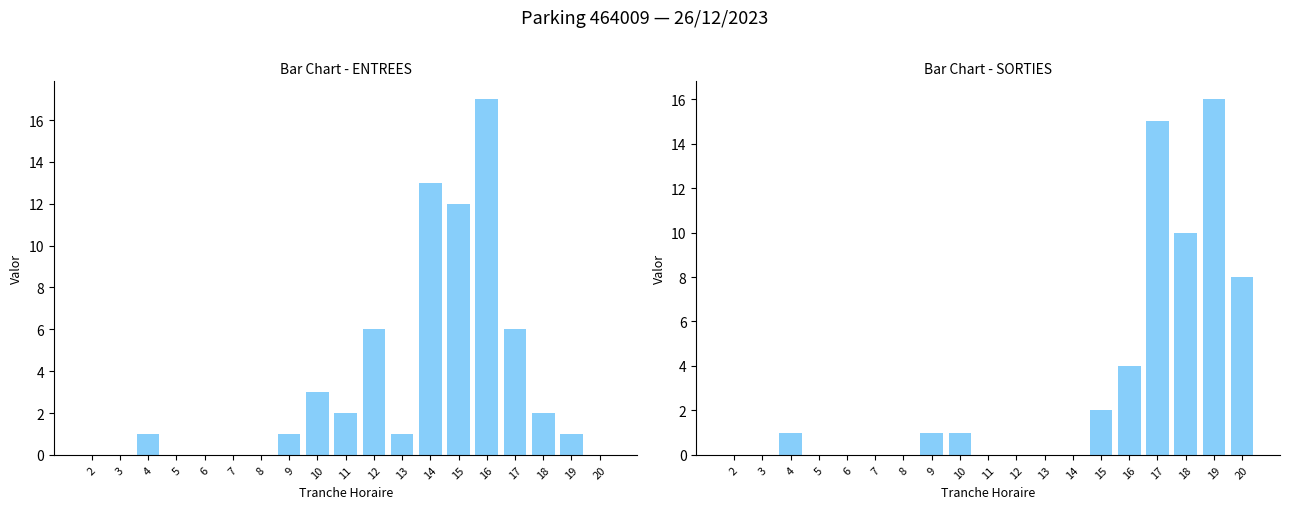

Which has a higher value, 10 or 15?

15